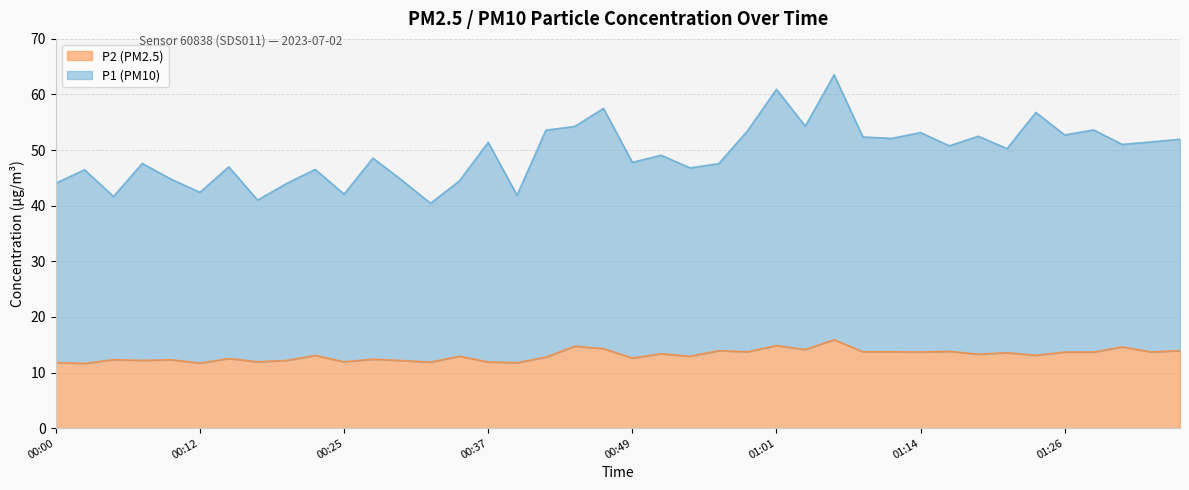

Which series has the widest spread of values?

P1